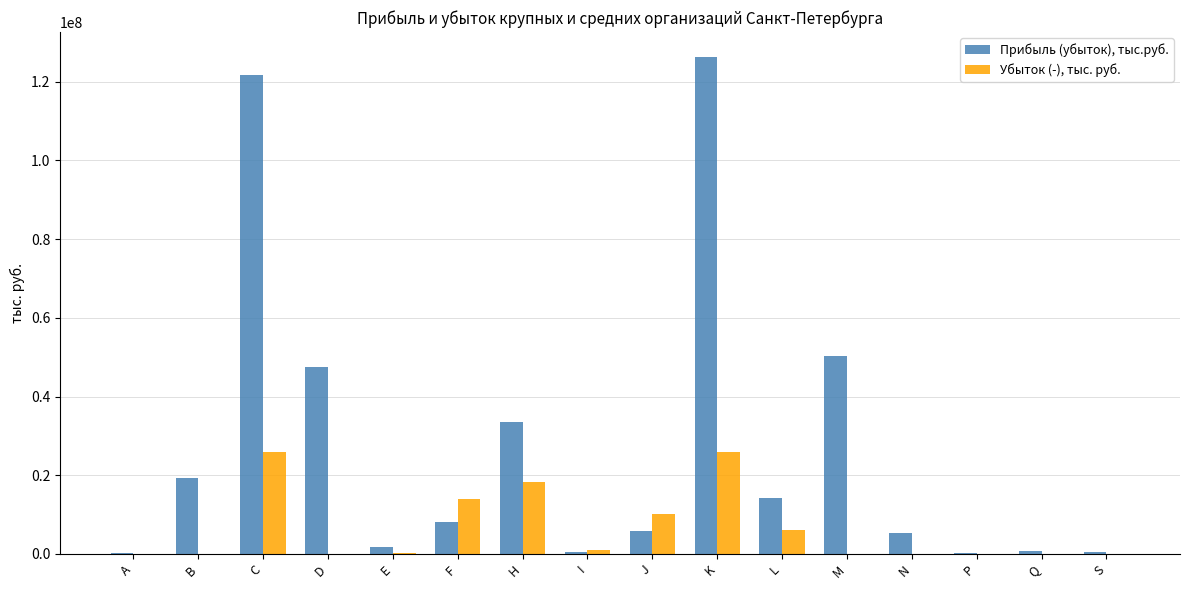

Between L and P, which series saw the biggest shift?

Прибыль (убыток), тыс.руб.